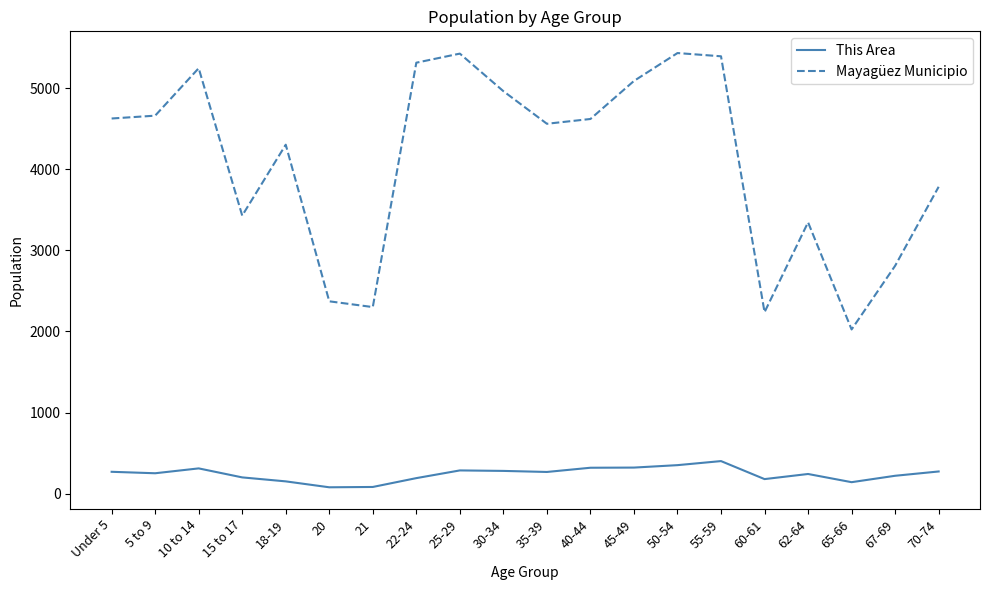

The value of This Area at 40-44 is 320. True or false?

True